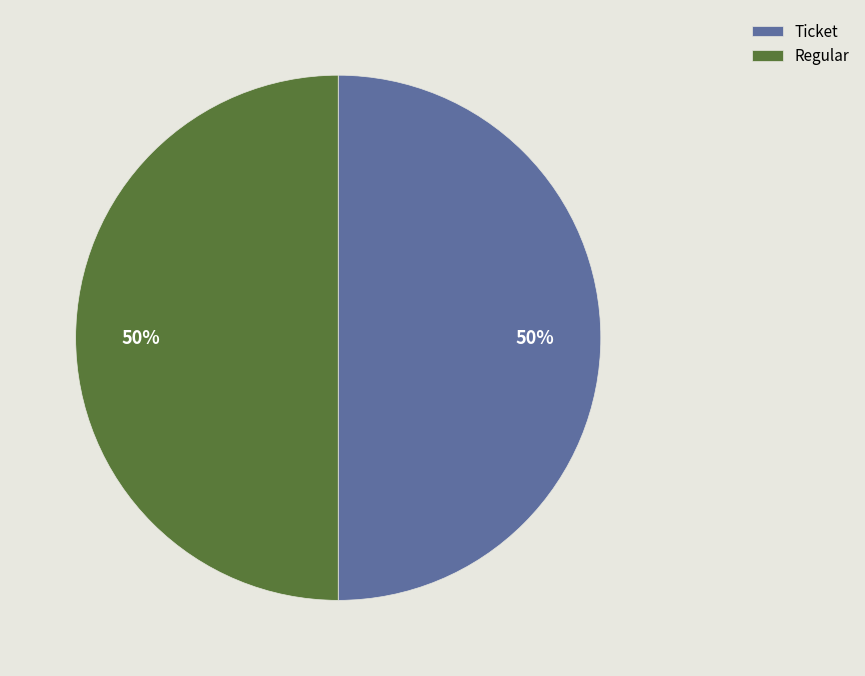

Do Regular and Ticket together represent more than half of the pie?

Yes